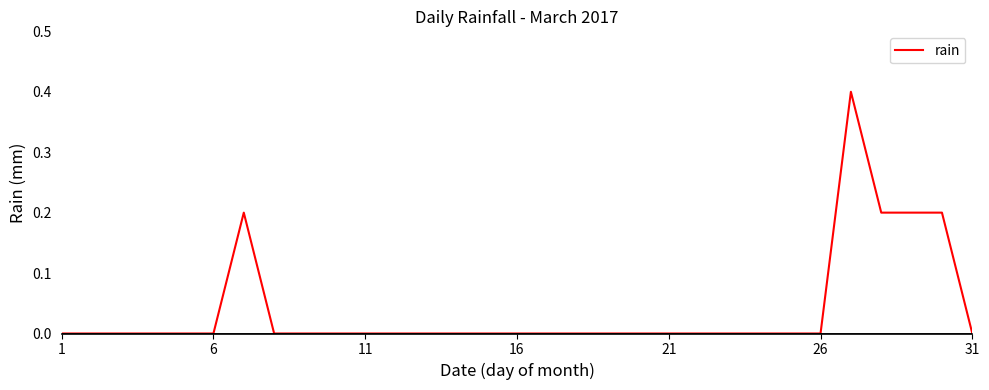

What is the maximum value shown in the chart?

0.4